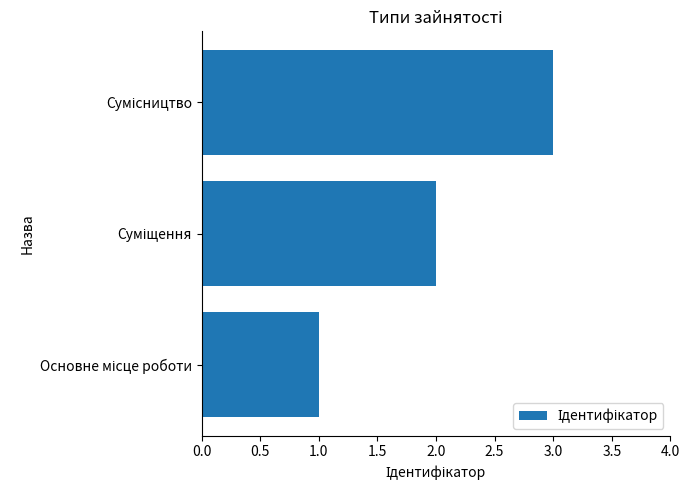

What is the greatest value displayed?

3